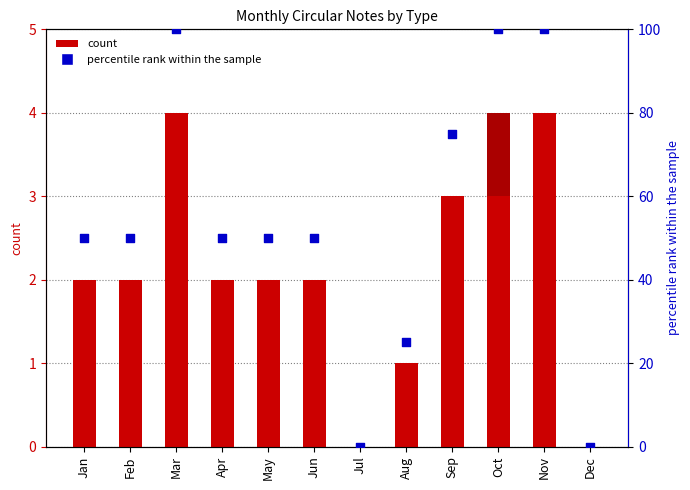

Which series has the largest total across all categories?

percentile rank within the sample